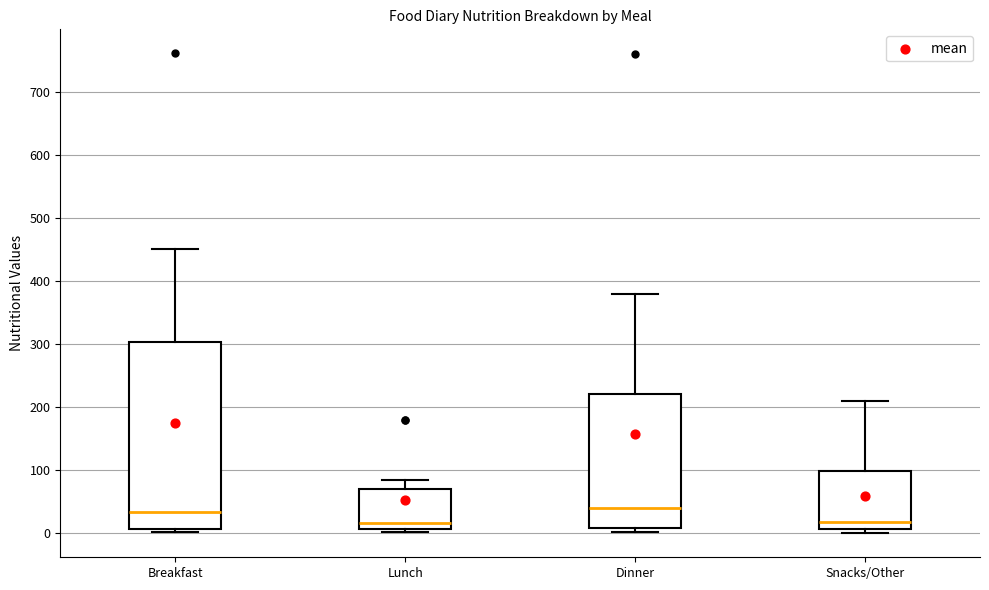

Reading left to right, transcribe this box plot: for each box, give where its median line is, the range the box spans, and where its two whiskers end, as read against the y-axis. The values are not printed on the chart, so give them approximately, as read against the axis.

Breakfast: median 30, box 10 to 300, whiskers 0 to 450
Lunch: median 20, box 10 to 70, whiskers 0 to 90
Dinner: median 40, box 10 to 220, whiskers 0 to 380
Snacks/Other: median 20, box 10 to 100, whiskers 0 to 210